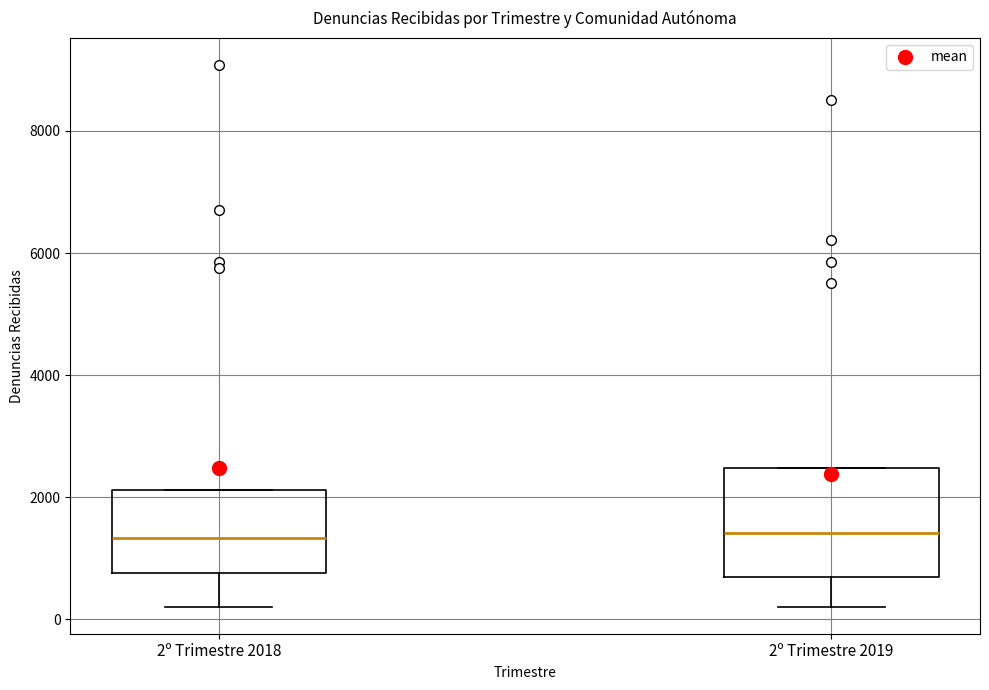

Reading left to right, read every box against the y-axis: the position of its median line, the range the box covers, and the ends of its whiskers. The values are not printed on the chart, so give them approximately, as read against the axis.

2º Trimestre 2018: median 1400, box 800 to 2200, whiskers 200 to 2200
2º Trimestre 2019: median 1400, box 600 to 2400, whiskers 200 to 2400